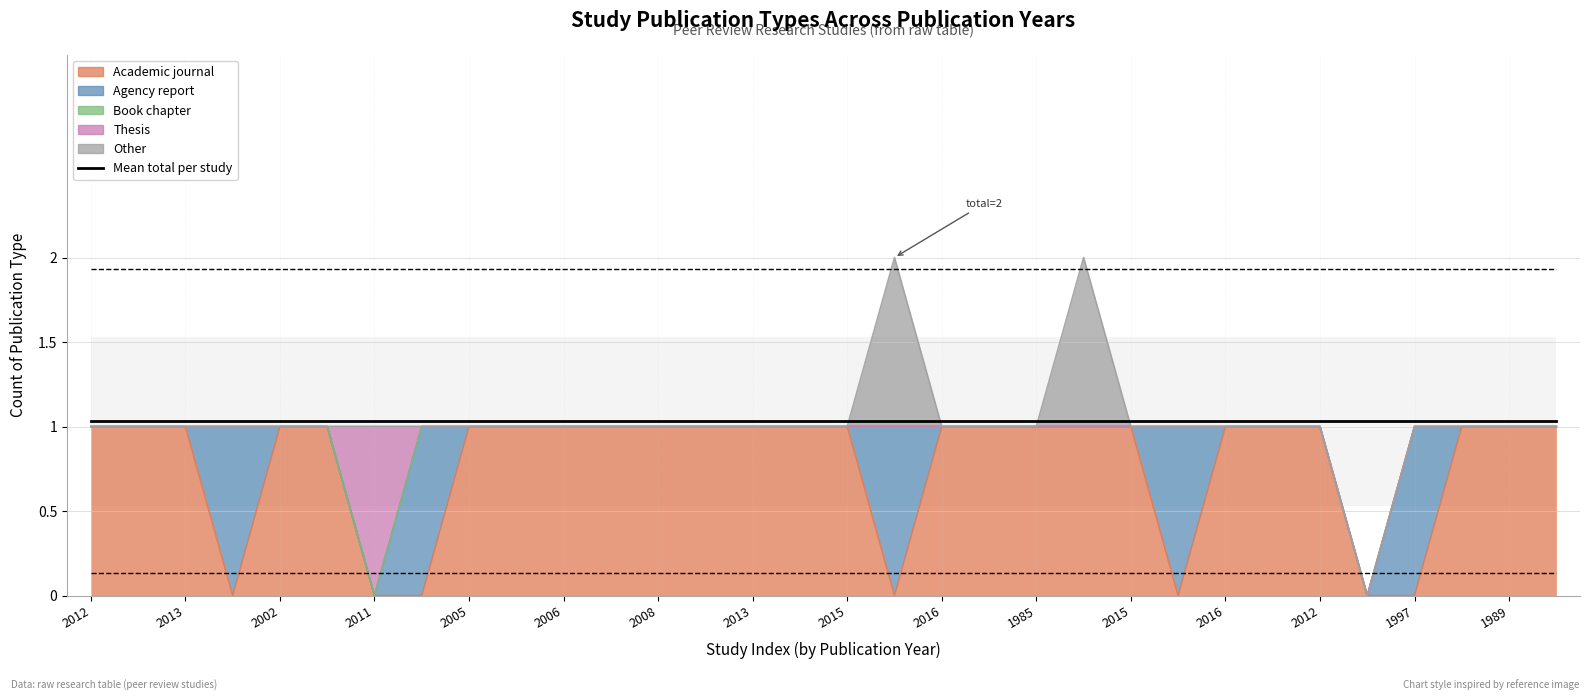

Reading left to right, list all the values displayed in this chart.

Academic journal: 2012=1	2012=1	2013=1	2012=0	2002=1	2015=1	2011=0	2007=0	2005=1	2005=1	2006=1	2007=1	2008=1	2014=1	2013=1	2010=1	2015=1	1974=0	2016=1	2000=1	1985=1	2007=1	2015=1	2006=0	2016=1	2014=1	2012=1	2001=0	1997=0	2011=1	1989=1	2015=1
Agency report: 2012=0	2012=0	2013=0	2012=1	2002=0	2015=0	2011=0	2007=1	2005=0	2005=0	2006=0	2007=0	2008=0	2014=0	2013=0	2010=0	2015=0	1974=1	2016=0	2000=0	1985=0	2007=0	2015=0	2006=1	2016=0	2014=0	2012=0	2001=0	1997=1	2011=0	1989=0	2015=0
Book chapter: 2012=0	2012=0	2013=0	2012=0	2002=0	2015=0	2011=0	2007=0	2005=0	2005=0	2006=0	2007=0	2008=0	2014=0	2013=0	2010=0	2015=0	1974=0	2016=0	2000=0	1985=0	2007=0	2015=0	2006=0	2016=0	2014=0	2012=0	2001=0	1997=0	2011=0	1989=0	2015=0
Thesis: 2012=0	2012=0	2013=0	2012=0	2002=0	2015=0	2011=1	2007=0	2005=0	2005=0	2006=0	2007=0	2008=0	2014=0	2013=0	2010=0	2015=0	1974=0	2016=0	2000=0	1985=0	2007=0	2015=0	2006=0	2016=0	2014=0	2012=0	2001=0	1997=0	2011=0	1989=0	2015=0
Other: 2012=0	2012=0	2013=0	2012=0	2002=0	2015=0	2011=0	2007=0	2005=0	2005=0	2006=0	2007=0	2008=0	2014=0	2013=0	2010=0	2015=0	1974=1	2016=0	2000=0	1985=0	2007=1	2015=0	2006=0	2016=0	2014=0	2012=0	2001=0	1997=0	2011=0	1989=0	2015=0